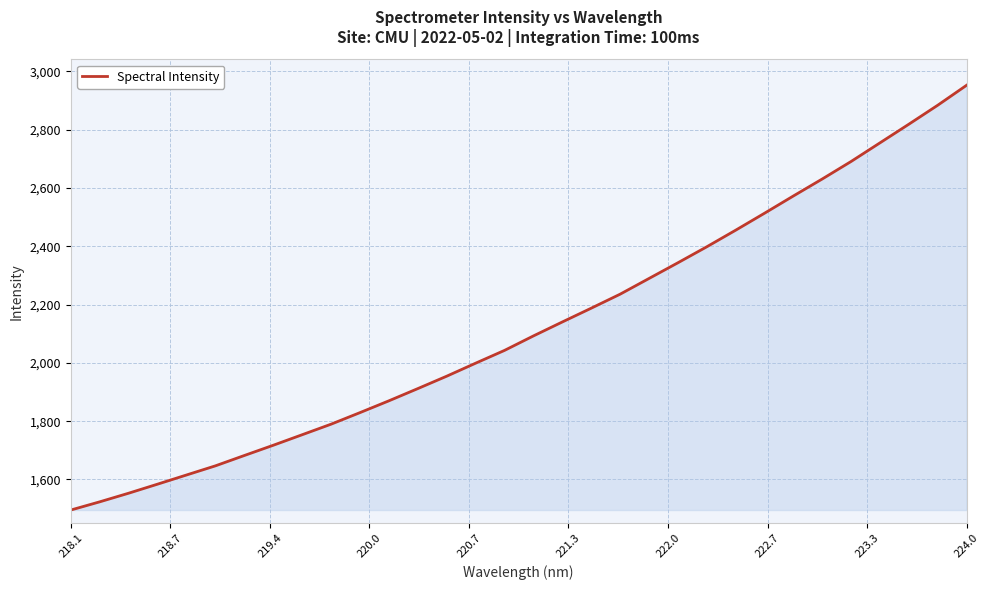

What is the smallest value displayed?

1495.0